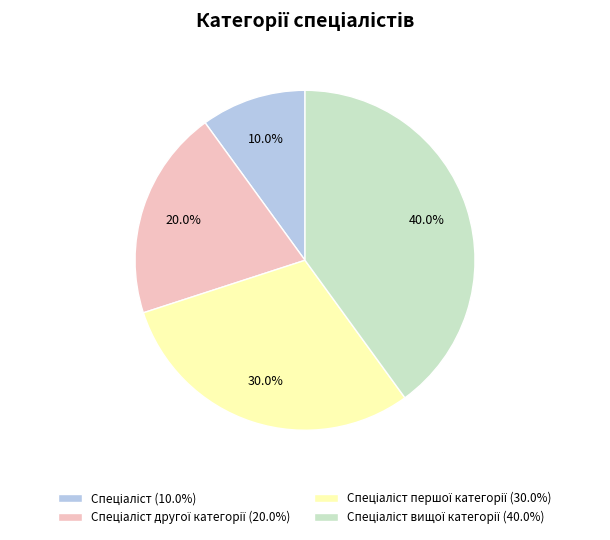

Is there any slice that represents more than half of the pie?

No